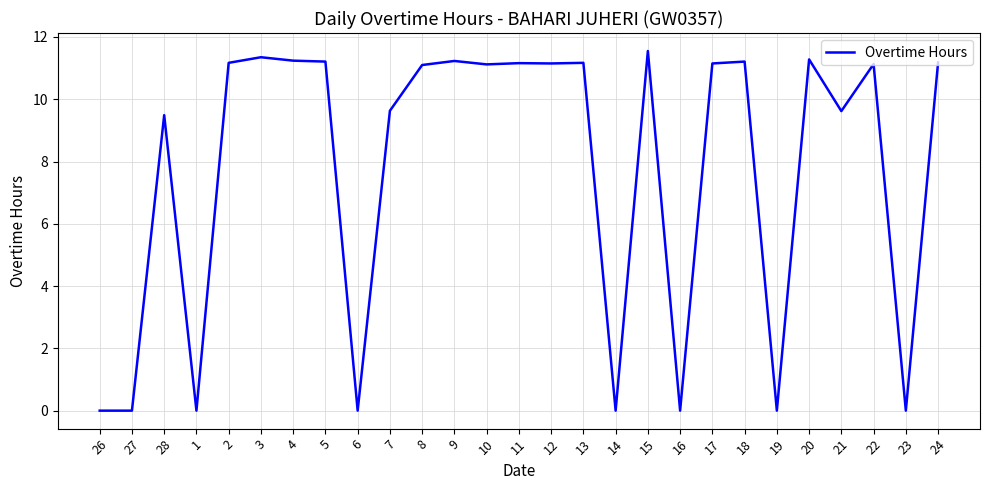

Where is the first local maximum?

28